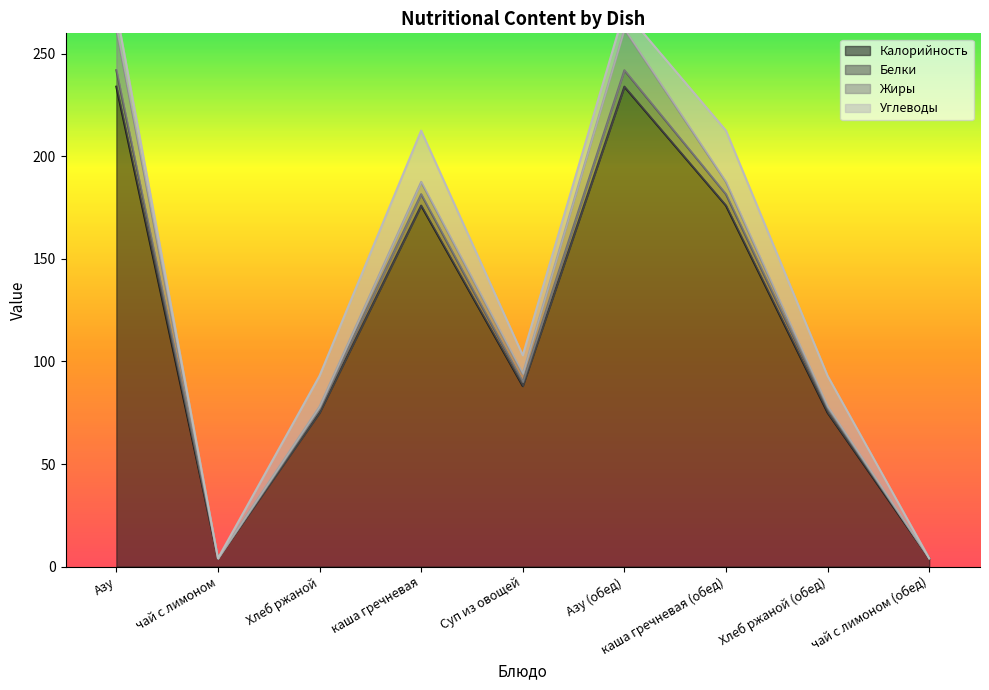

The value of Белки at чай с лимоном is 4.0. True or false?

True